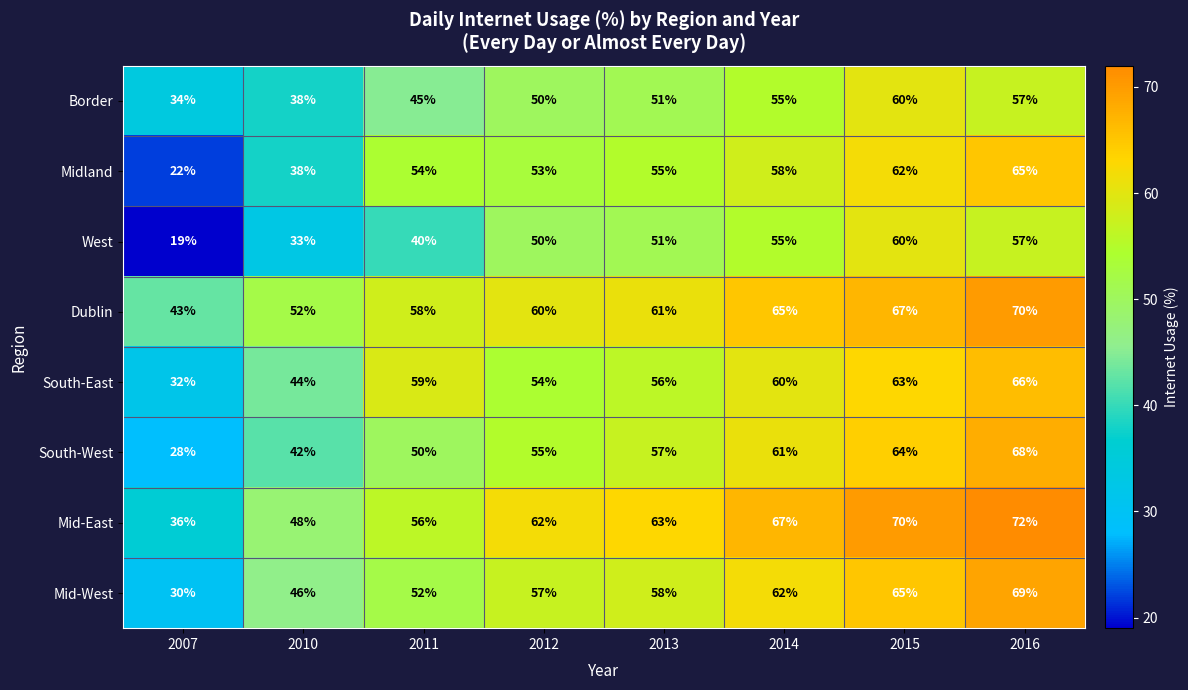

Which series has the largest range (max minus min)?

Midland